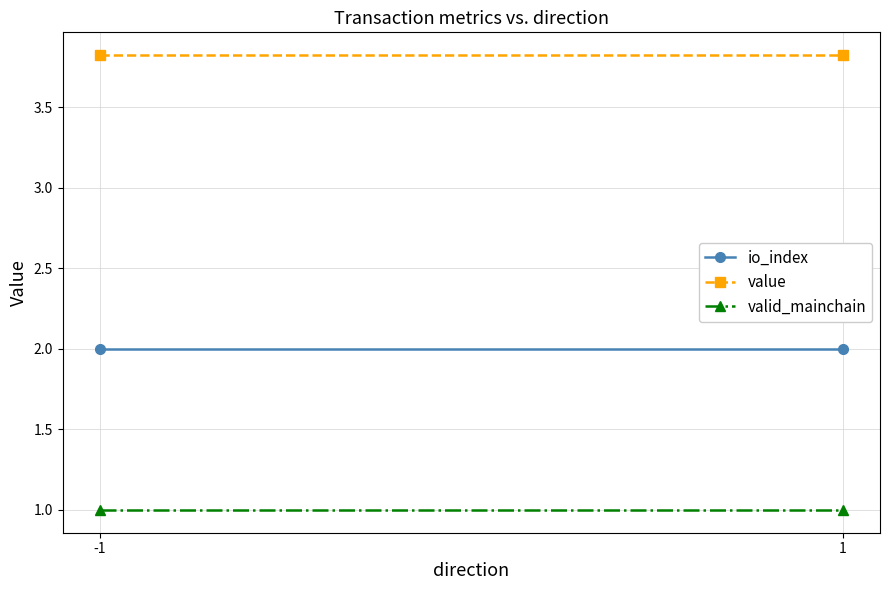

What value does the io_index series have at -1?

2.0